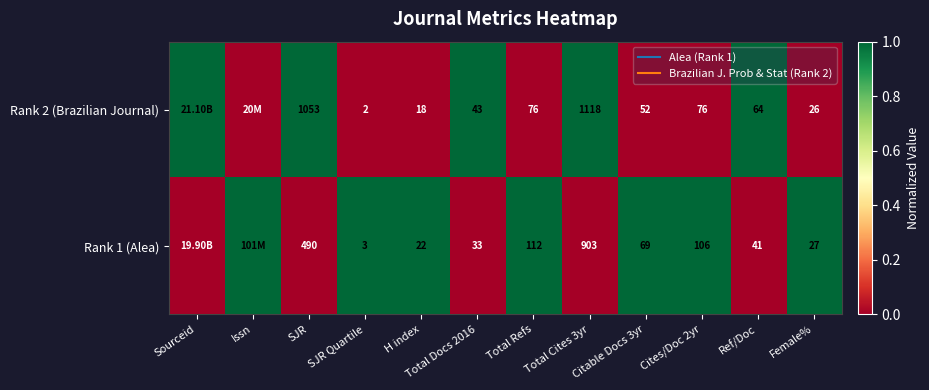

At which label does Rank 1 (Alea) reach its peak?

Issn